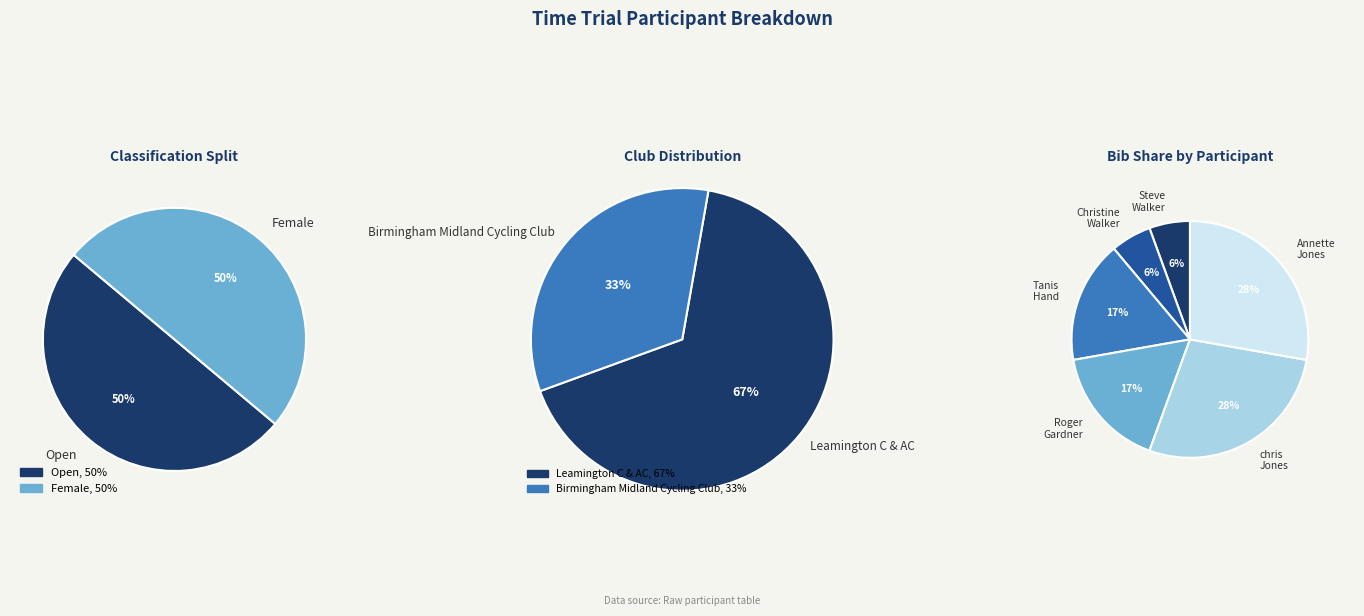

How many segments does this pie chart have?

6